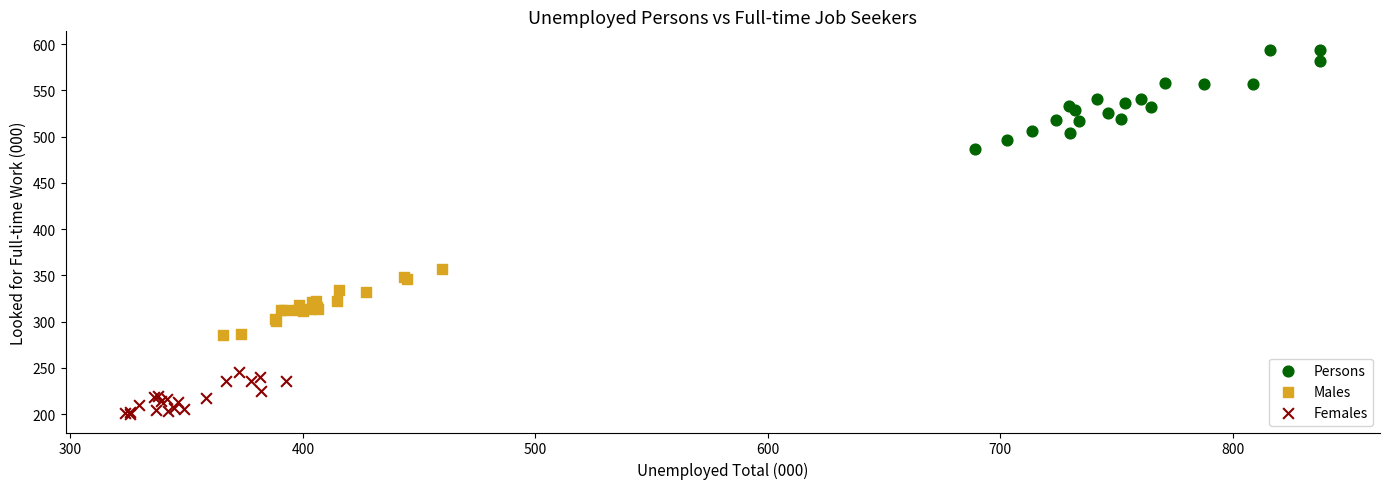

What are all the series names shown in the legend?

Persons, Males, Females